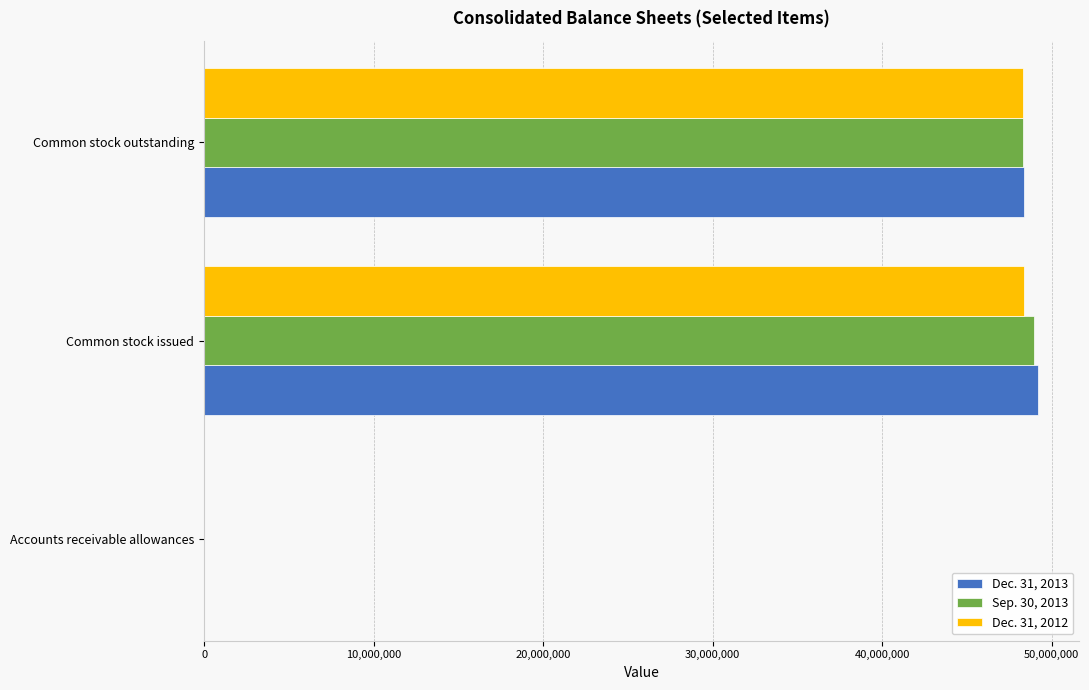

Is the value of Dec. 31, 2013 at Accounts receivable allowances greater than the value of Sep. 30, 2013 at Common stock issued?

No